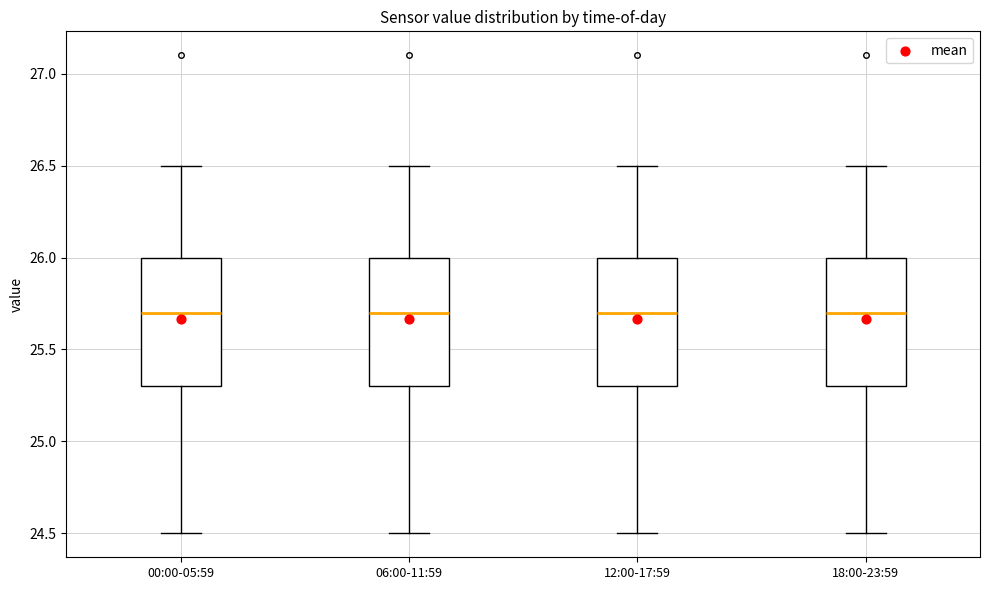

Reading left to right, transcribe this box plot: for each box, give where its median line is, the range the box spans, and where its two whiskers end, as read against the y-axis. The values are not printed on the chart, so give them approximately, as read against the axis.

00:00-05:59: median 25.7, box 25.3 to 26.0, whiskers 24.5 to 26.5
06:00-11:59: median 25.7, box 25.3 to 26.0, whiskers 24.5 to 26.5
12:00-17:59: median 25.7, box 25.3 to 26.0, whiskers 24.5 to 26.5
18:00-23:59: median 25.7, box 25.3 to 26.0, whiskers 24.5 to 26.5